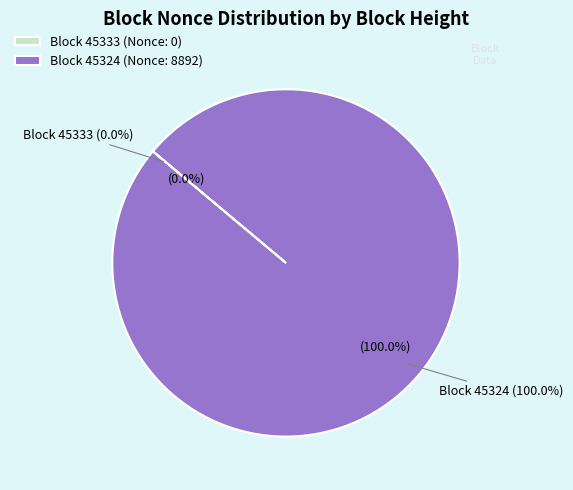

Is it true that 45333 is 0% of the pie?

True